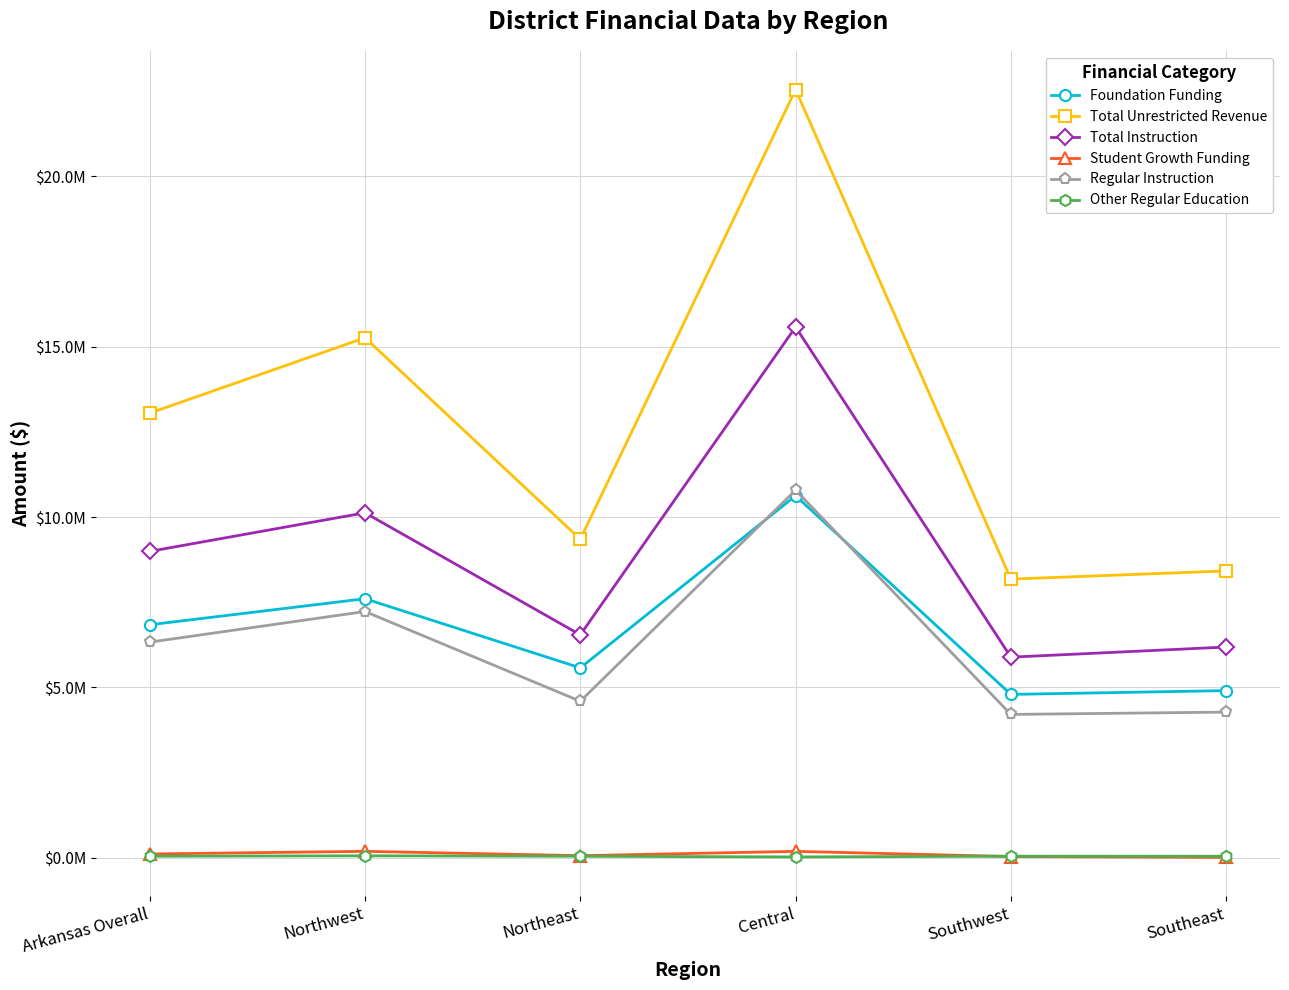

Which series has the largest total across all categories?

Total Unrestricted Revenue